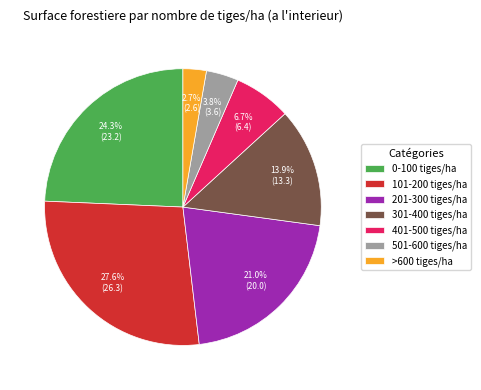

What is the smallest slice in the pie chart?

>600 tiges/ha